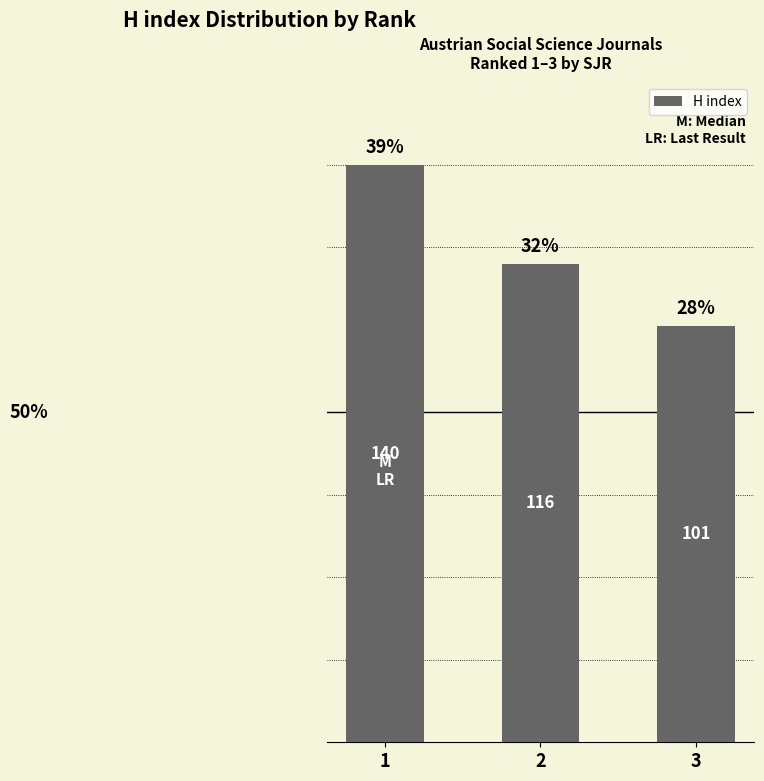

How many bars are there in total?

3